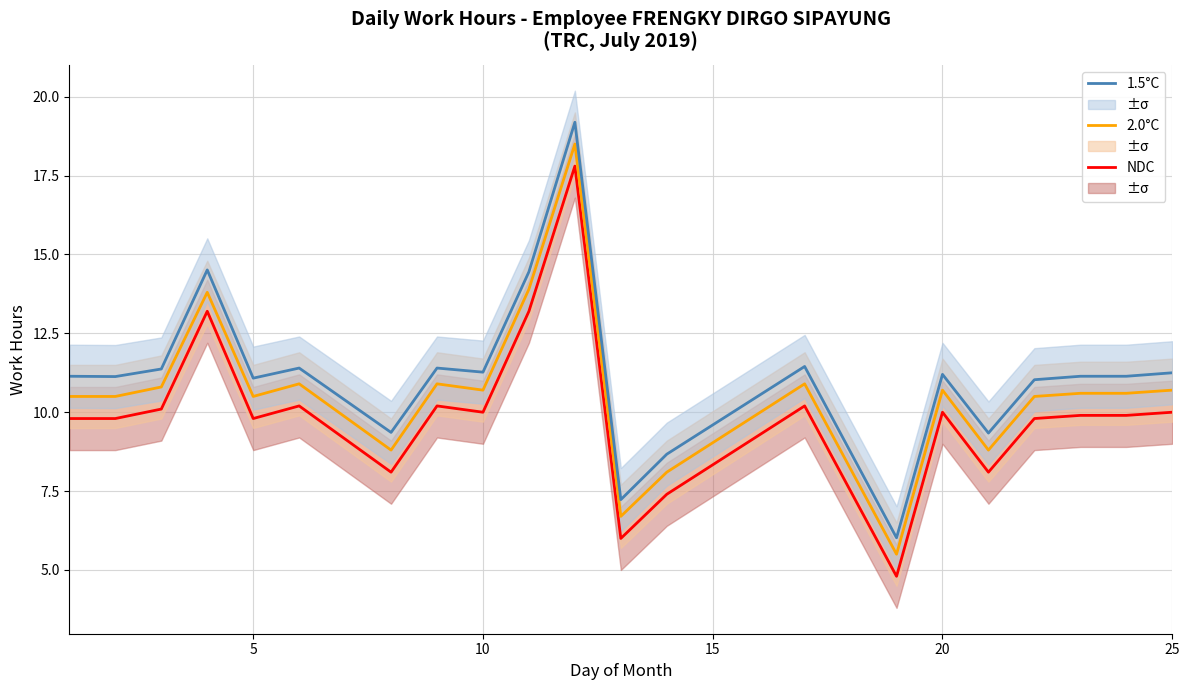

Does the chart have visible grid lines?

Yes